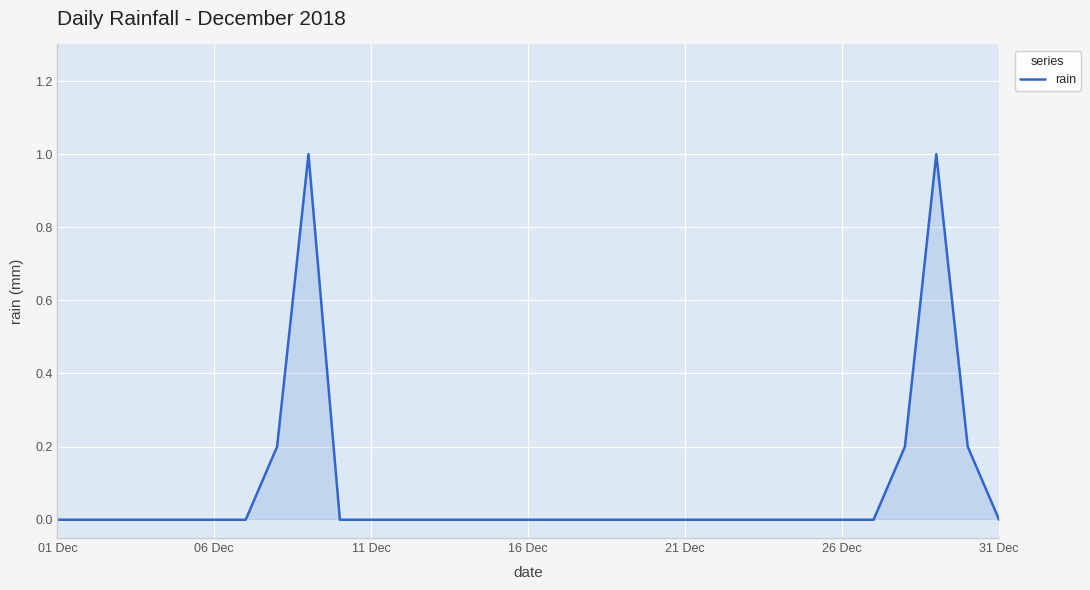

What is the greatest value displayed?

1.0